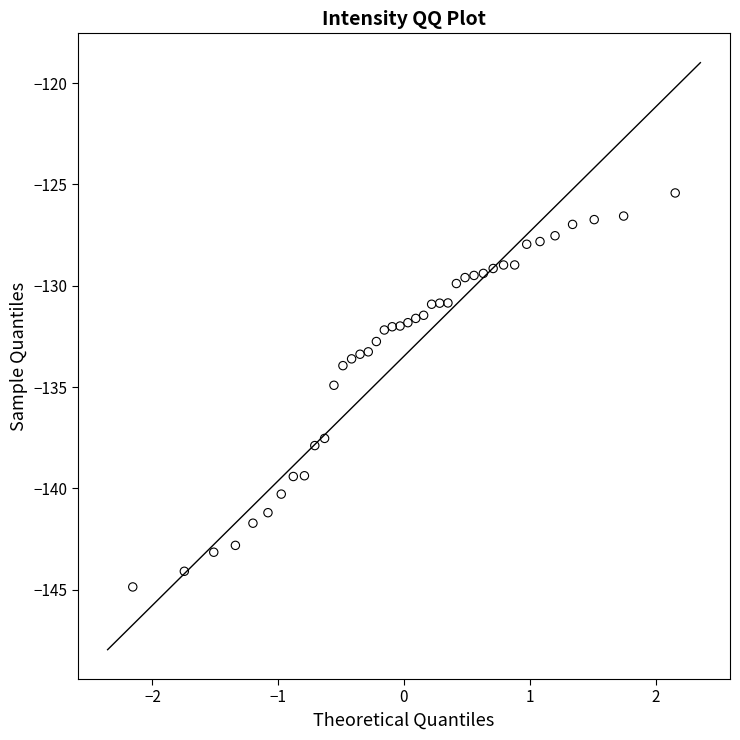

What is the range of X values (max minus min)?

4.3